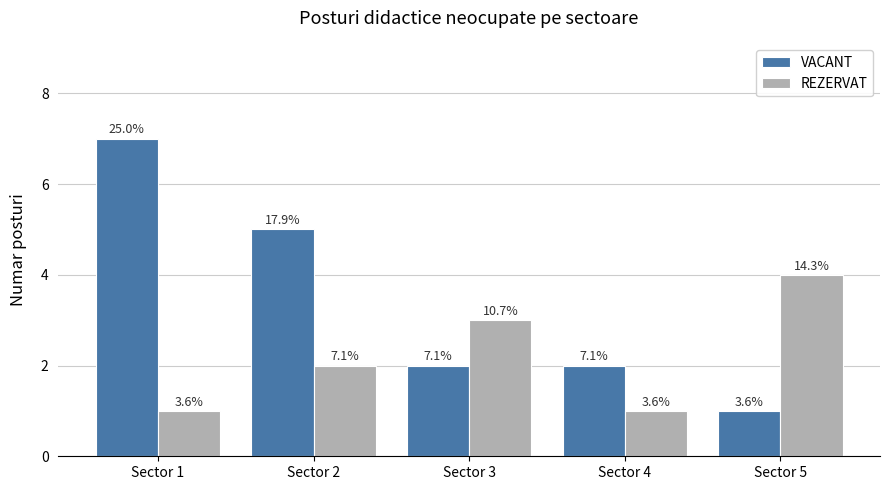

What are all the series names shown in the legend?

VACANT, REZERVAT